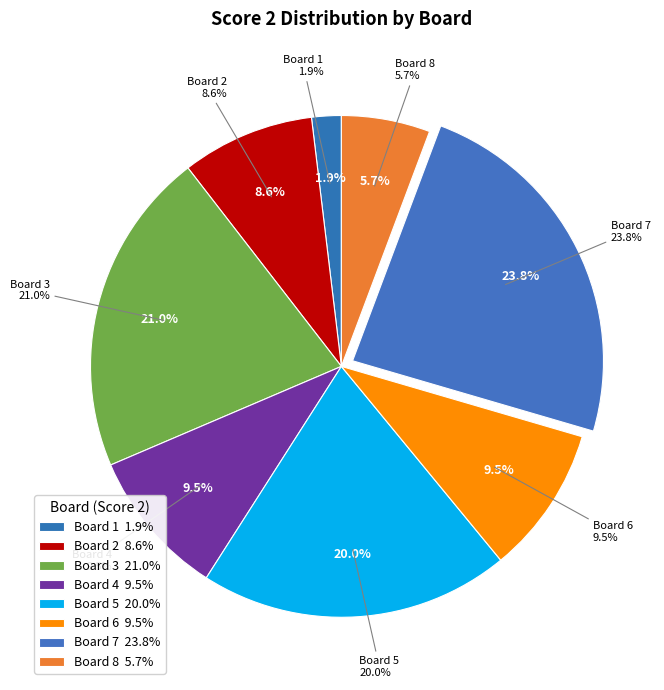

Which category has the biggest portion of the pie?

7